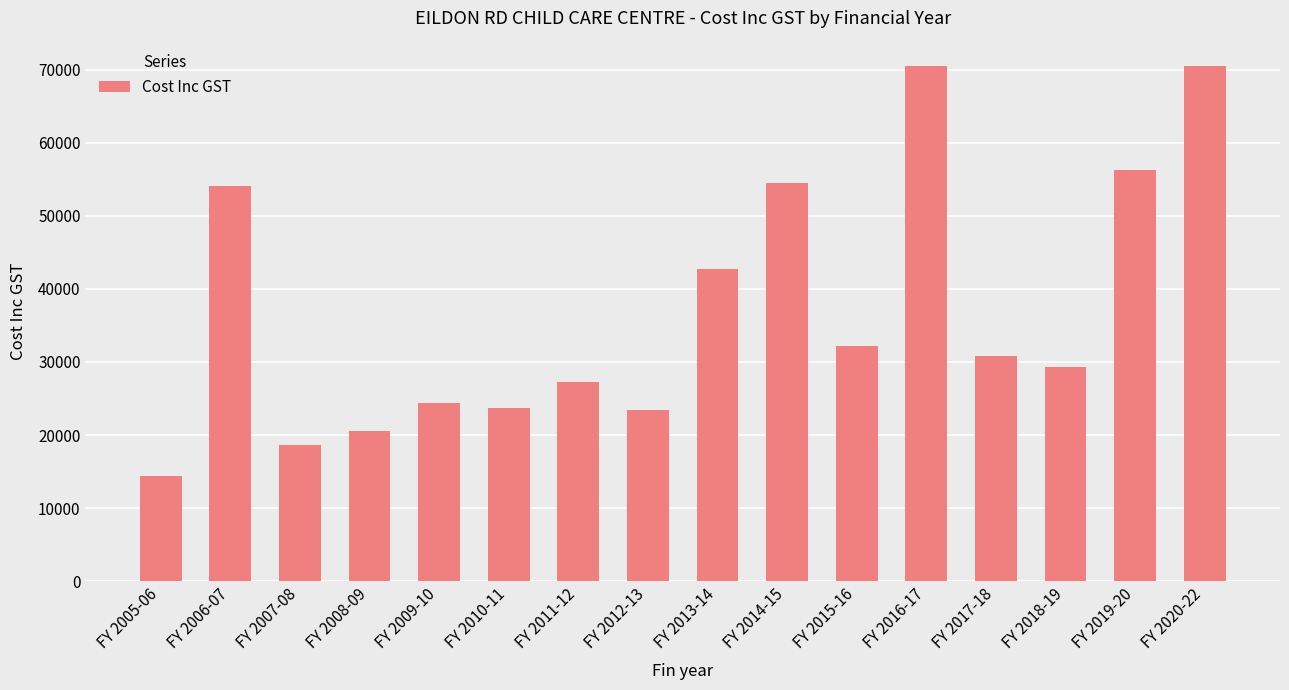

What is the sum of all values?

593488.7